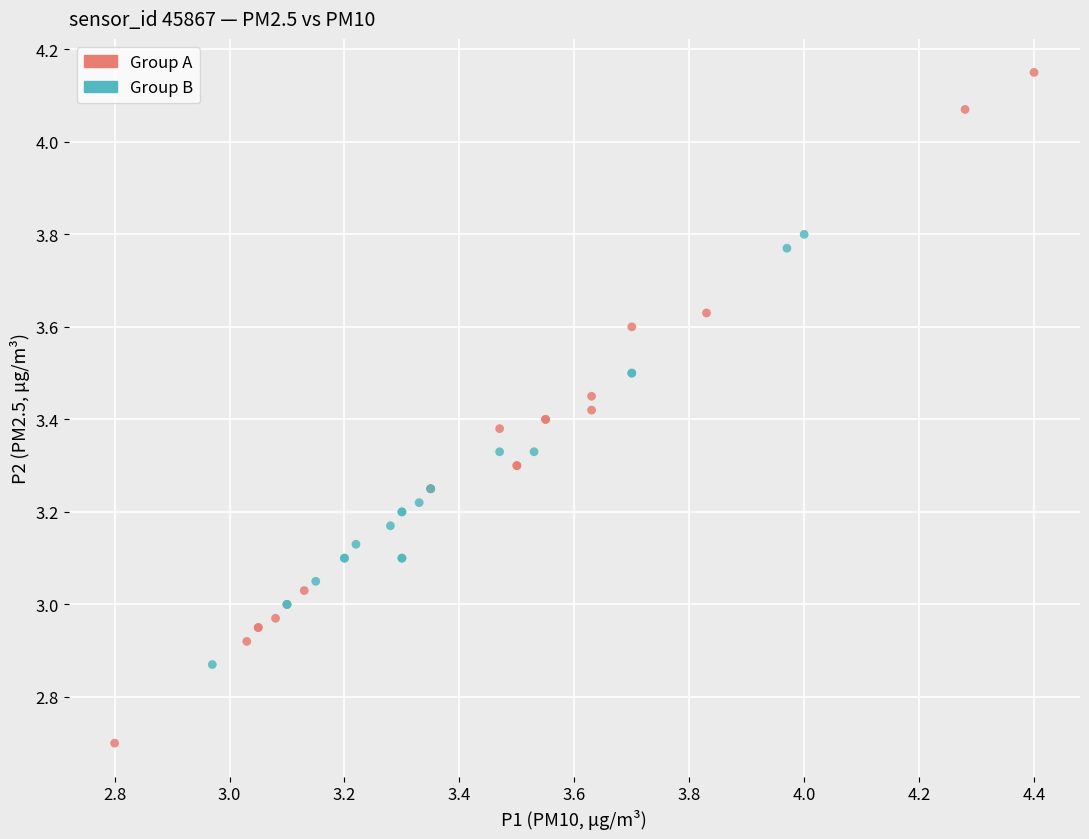

Which series reaches the maximum Y coordinate?

Group A